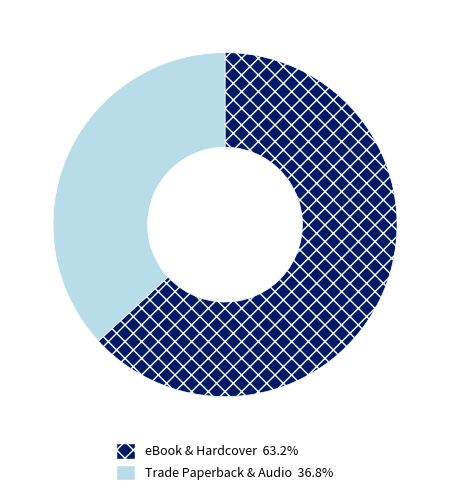

Does any single category account for the majority?

Yes